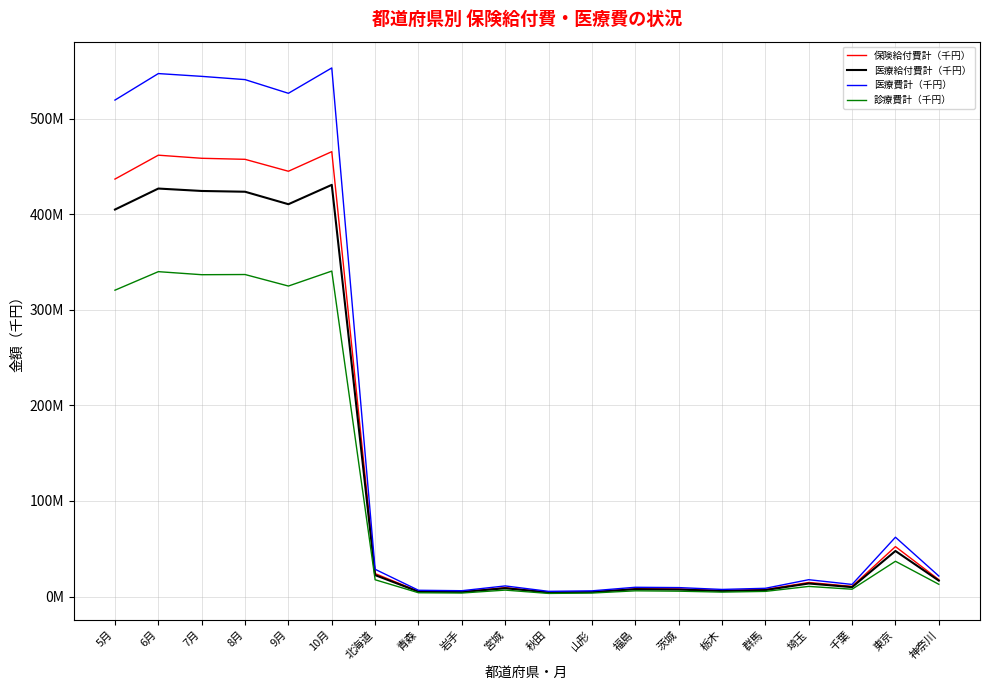

What is the value of the 診療費計（千円） point at the 18th from the left?

7658618.2